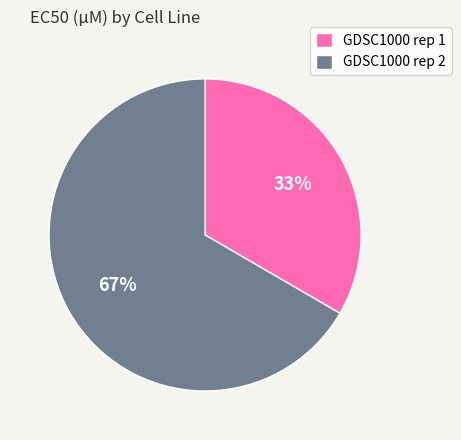

Combined, do GDSC1000 rep 1 and GDSC1000 rep 2 account for over 50%?

Yes